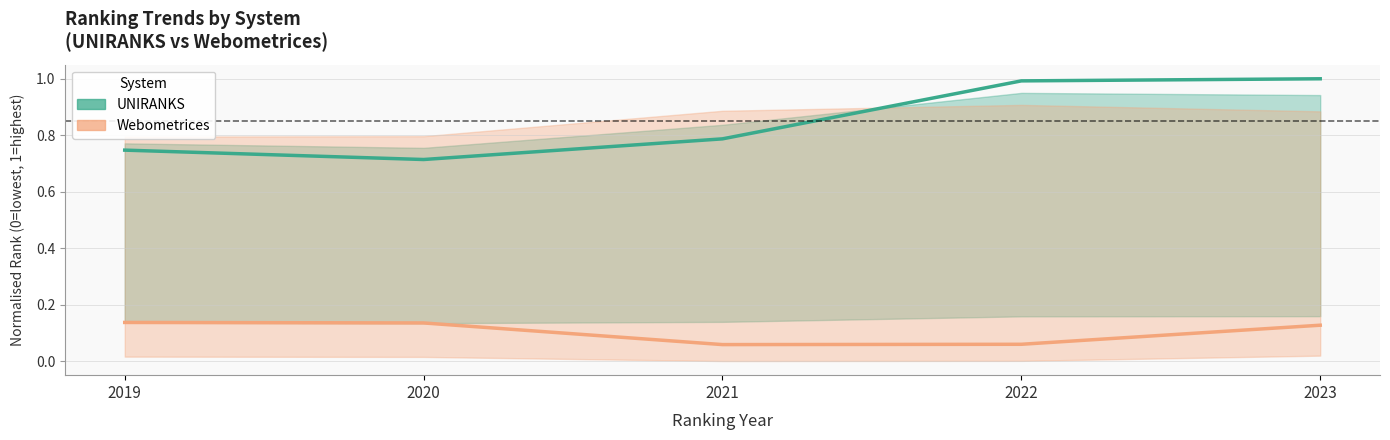

Is this an area chart (filled region under the line)?

No